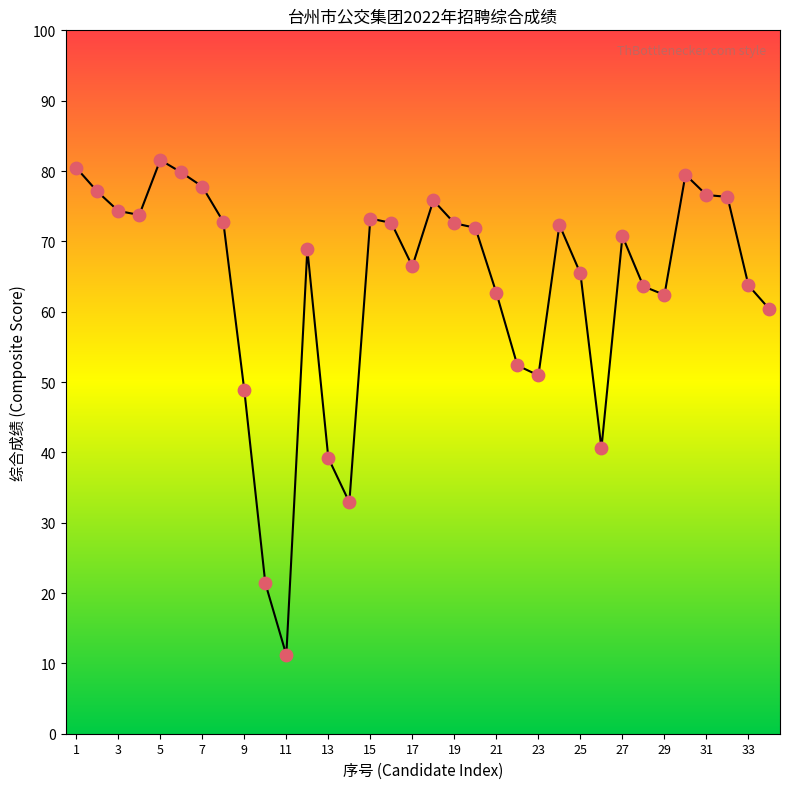

What is the difference between the maximum and minimum values?

70.4